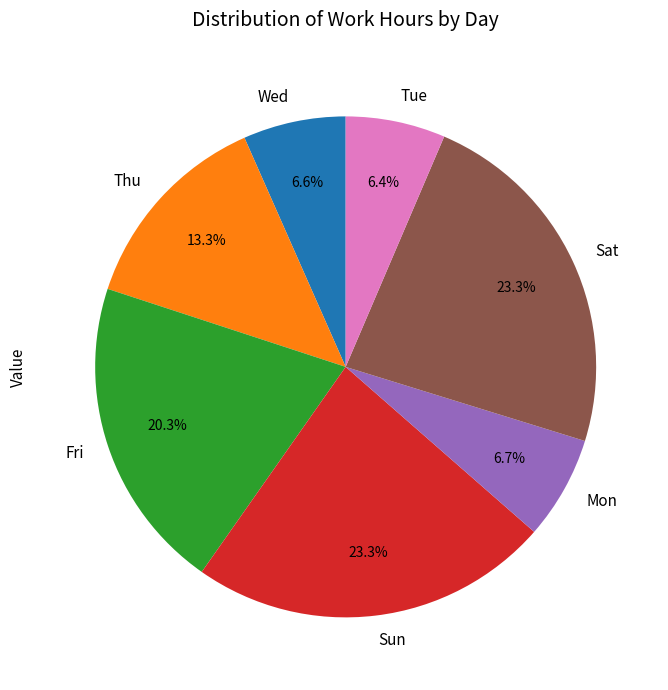

Does Tue represent more than half of the total?

No